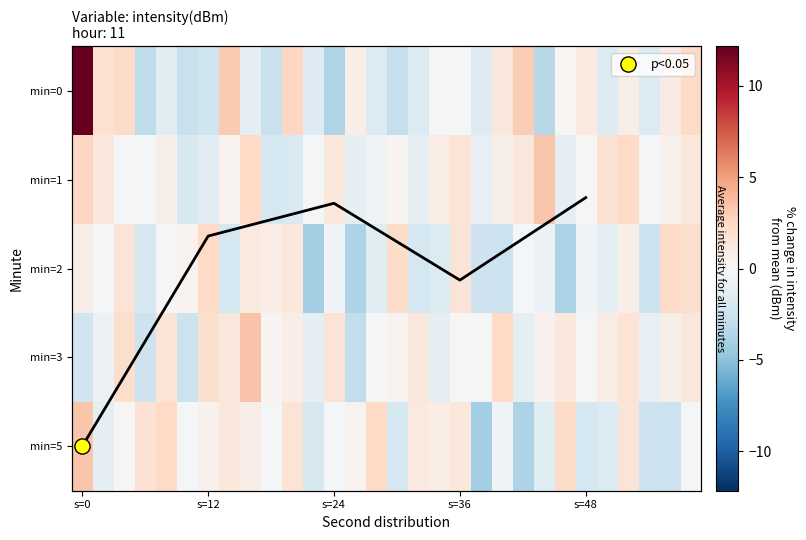

Which category has the highest value across all series?

s=0